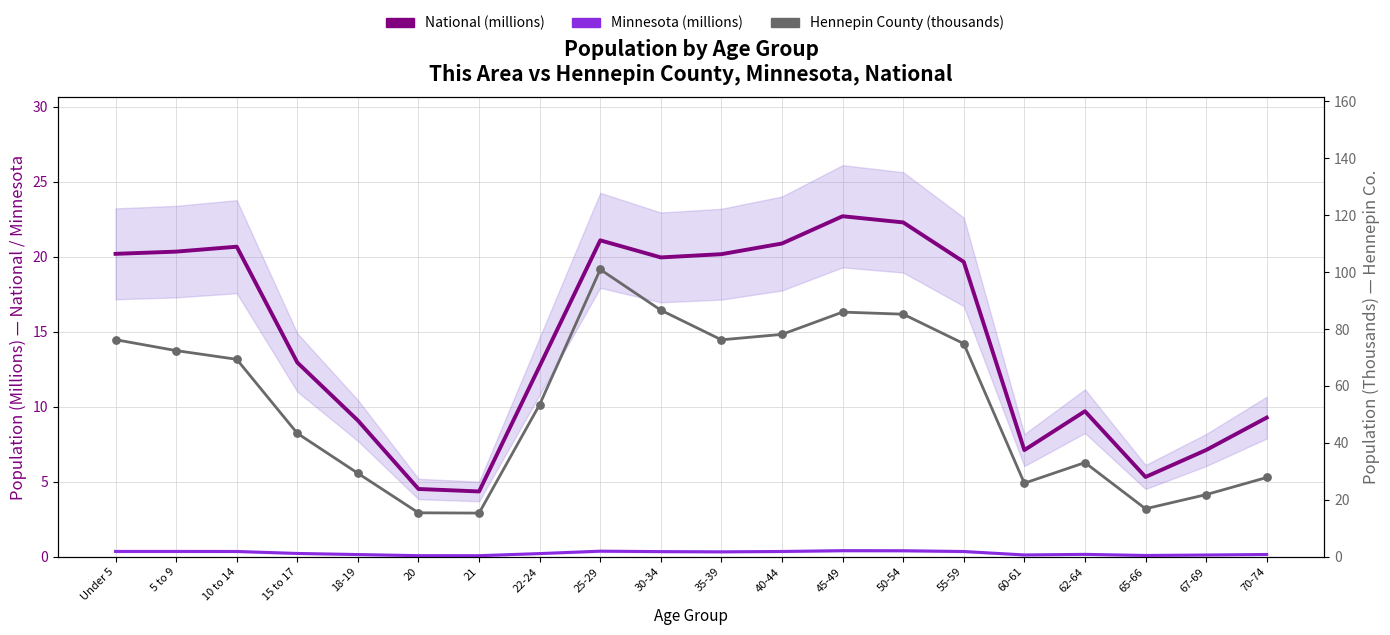

Which series contains the lowest Y value?

Minnesota (millions)